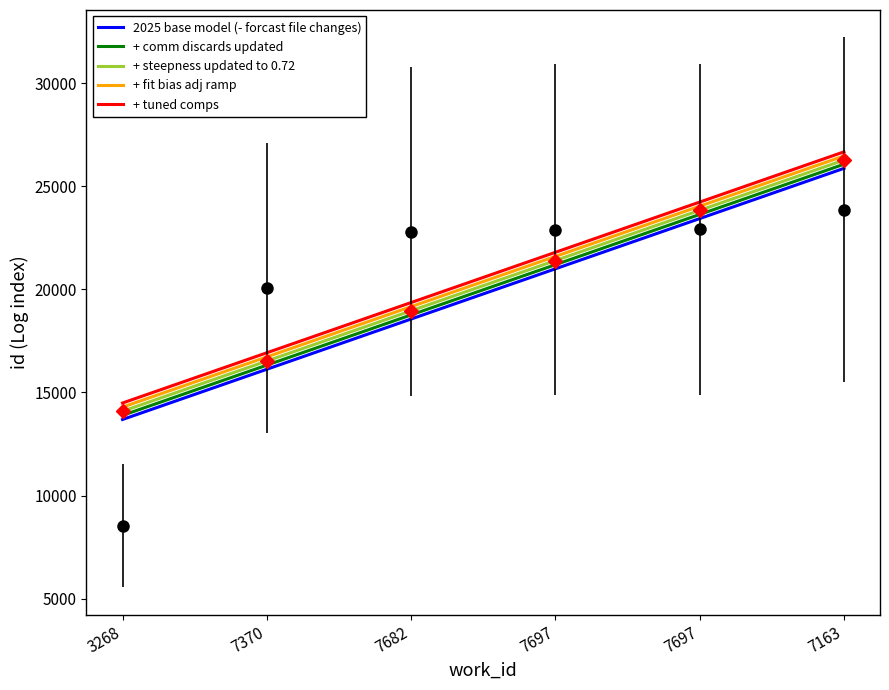

At which label is the value closest to 16195?

7370